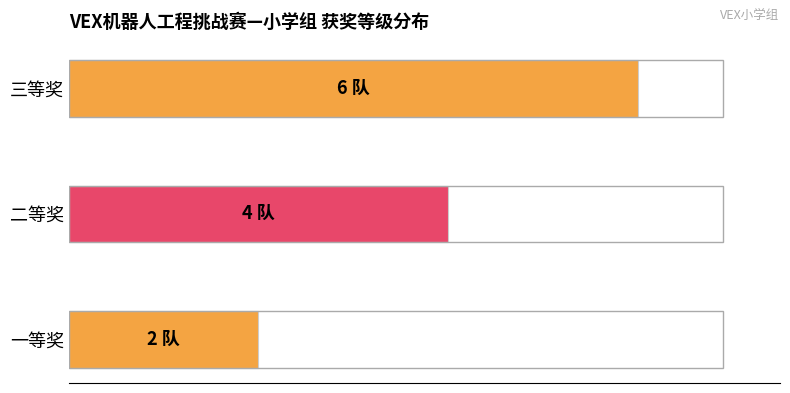

Are the bars horizontal?

Yes